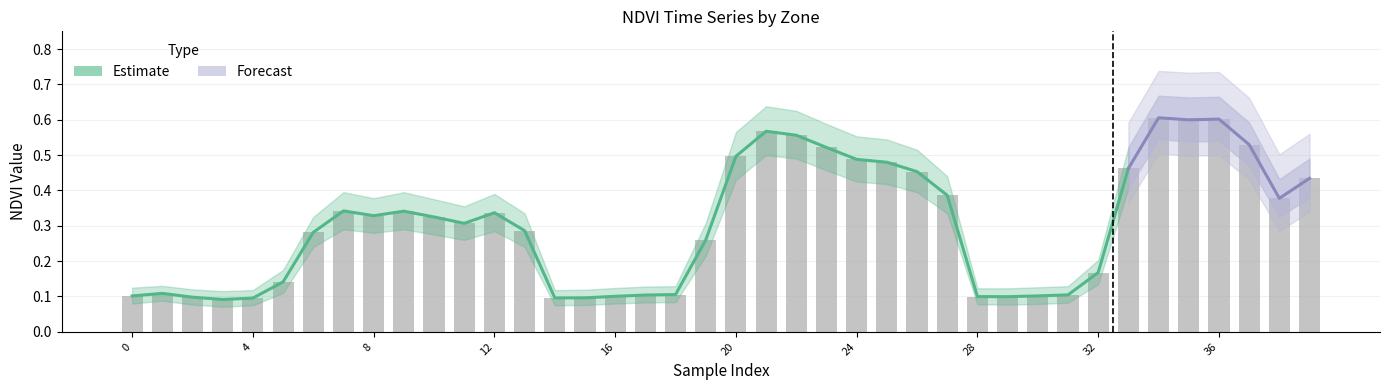

Between 8 and 36, which is larger?

36